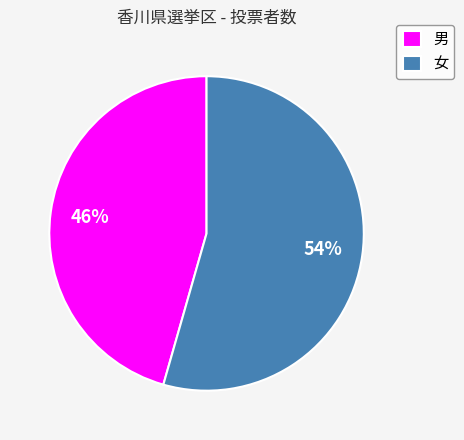

Between 男 and 女, which is larger?

女